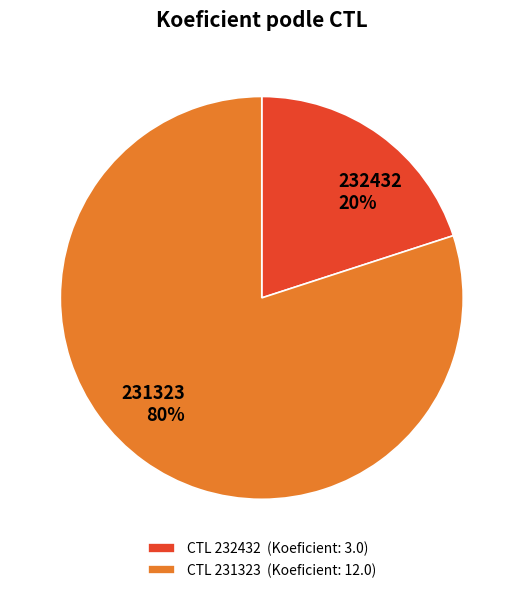

Approximately how many times larger is the value at 231323 compared to 232432?

4.0